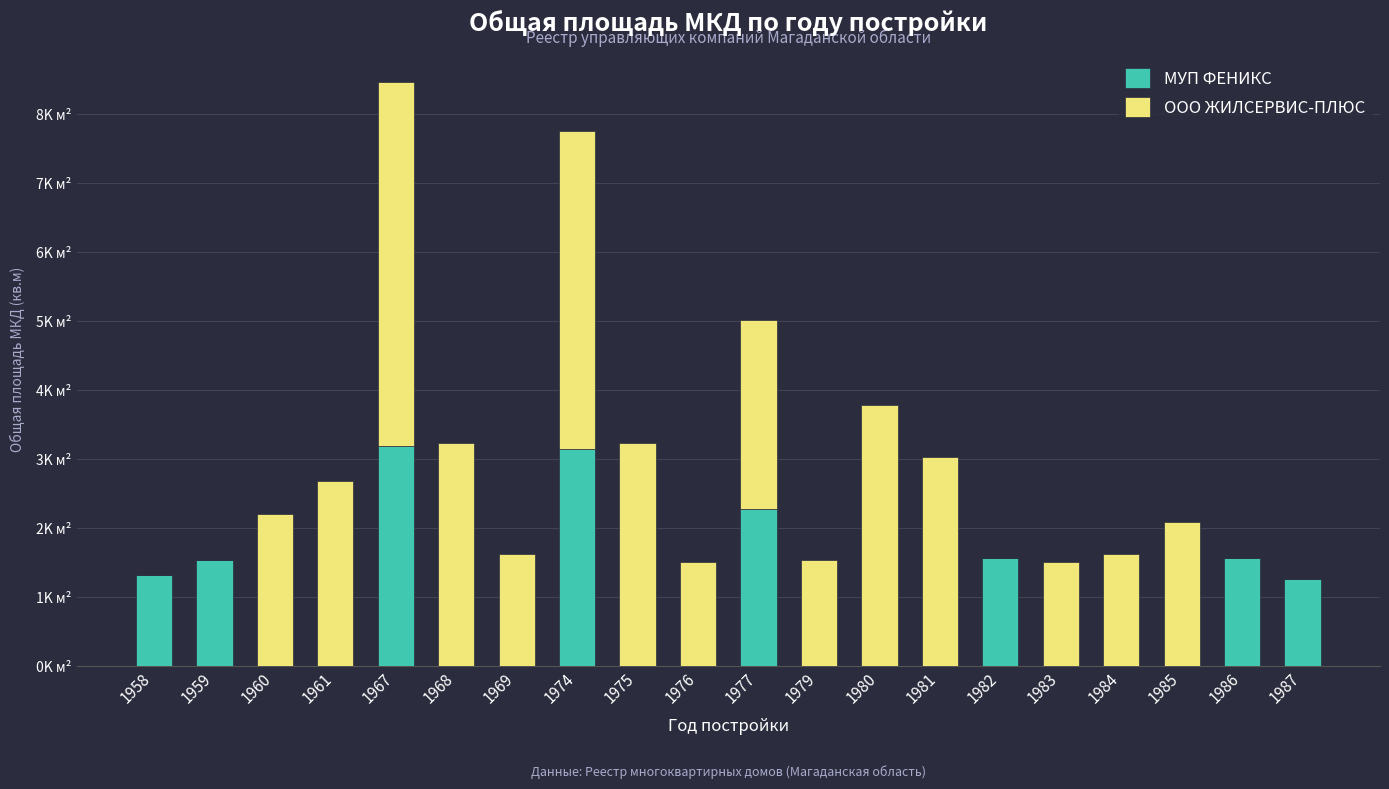

Which category has the lowest value in the МУП ФЕНИКС series?

1960